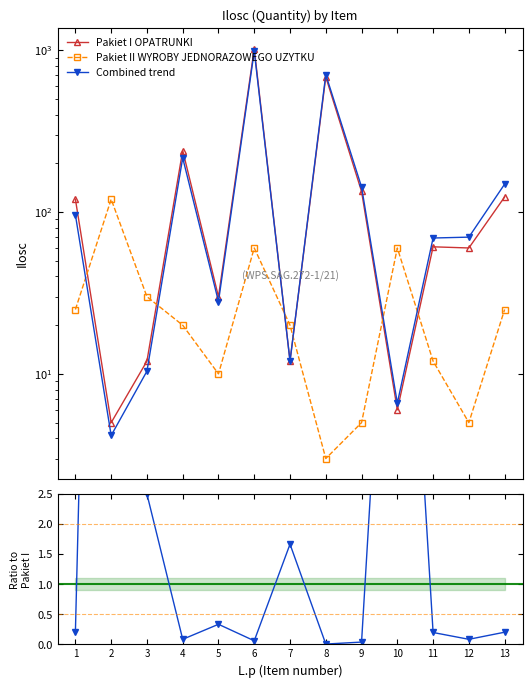

Is the value of Pakiet II WYROBY JEDNORAZOWEGO UZYTKU at 10 greater than the value of Ratio Pakiet II / Pakiet I at 10?

Yes